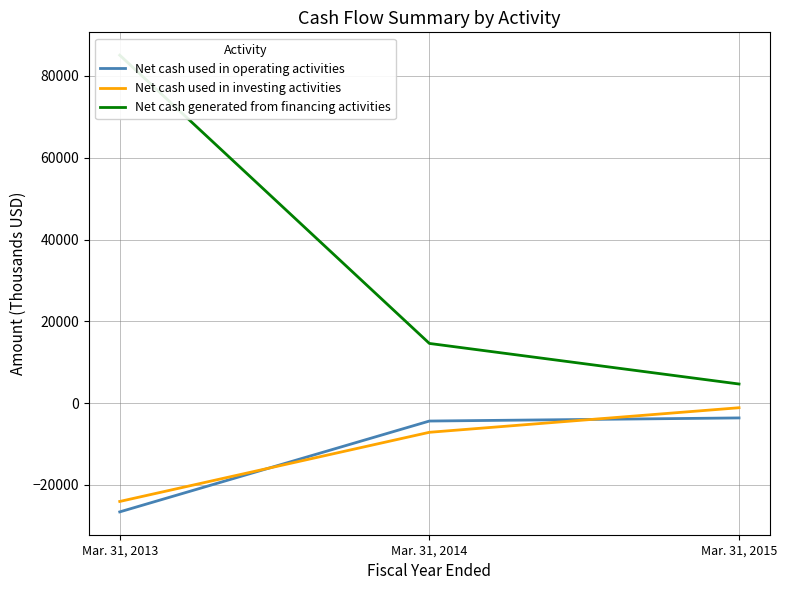

Rank the series at Mar. 31, 2014 from highest to lowest value.

Net cash generated from financing activities, Net cash used in operating activities, Net cash used in investing activities